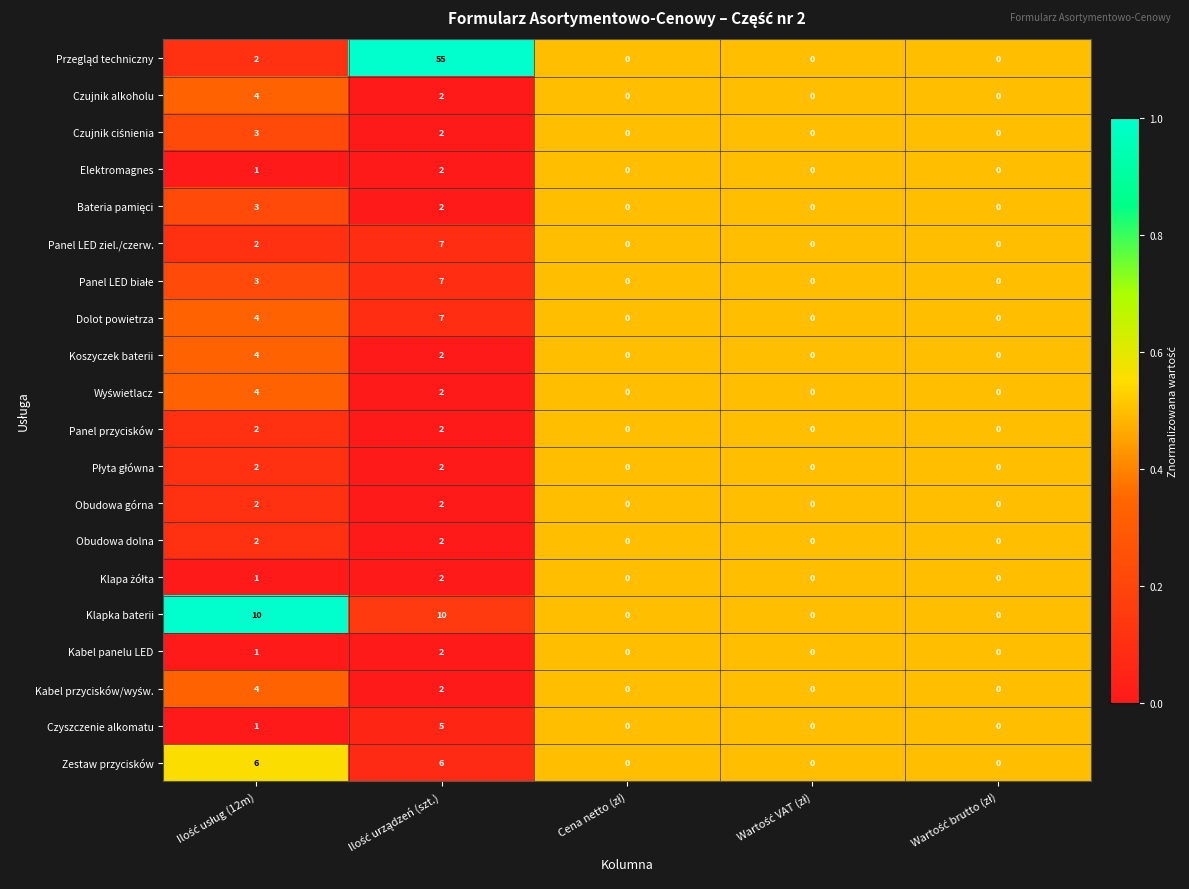

What is the sum of all Obudowa górna values?

4